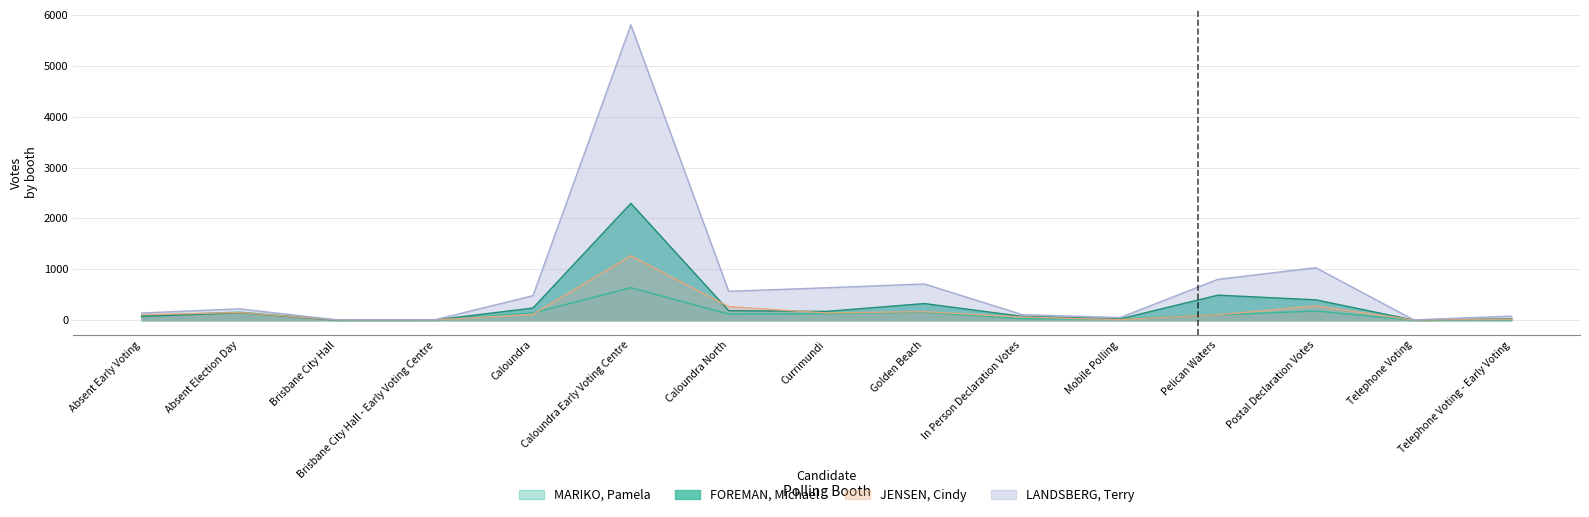

Reading right to left, list all the values displayed in this chart.

MARIKO, Pamela: Telephone Voting - Early Voting=12	Telephone Voting=1	Postal Declaration Votes=181	Pelican Waters=106	Mobile Polling=22	In Person Declaration Votes=30	Golden Beach=158	Currimundi=129	Caloundra North=121	Caloundra Early Voting Centre=640	Caloundra=143	Brisbane City Hall - Early Voting Centre=3	Brisbane City Hall=7	Absent Election Day=159	Absent Early Voting=90
FOREMAN, Michael: Telephone Voting - Early Voting=28	Telephone Voting=3	Postal Declaration Votes=401	Pelican Waters=493	Mobile Polling=27	In Person Declaration Votes=76	Golden Beach=328	Currimundi=174	Caloundra North=188	Caloundra Early Voting Centre=2297	Caloundra=240	Brisbane City Hall - Early Voting Centre=6	Brisbane City Hall=1	Absent Election Day=146	Absent Early Voting=75
JENSEN, Cindy: Telephone Voting - Early Voting=18	Telephone Voting=4	Postal Declaration Votes=281	Pelican Waters=108	Mobile Polling=13	In Person Declaration Votes=62	Golden Beach=168	Currimundi=143	Caloundra North=268	Caloundra Early Voting Centre=1266	Caloundra=116	Brisbane City Hall - Early Voting Centre=6	Brisbane City Hall=6	Absent Election Day=151	Absent Early Voting=108
LANDSBERG, Terry: Telephone Voting - Early Voting=81	Telephone Voting=8	Postal Declaration Votes=1032	Pelican Waters=804	Mobile Polling=53	In Person Declaration Votes=110	Golden Beach=713	Currimundi=638	Caloundra North=569	Caloundra Early Voting Centre=5805	Caloundra=483	Brisbane City Hall - Early Voting Centre=11	Brisbane City Hall=6	Absent Election Day=224	Absent Early Voting=142